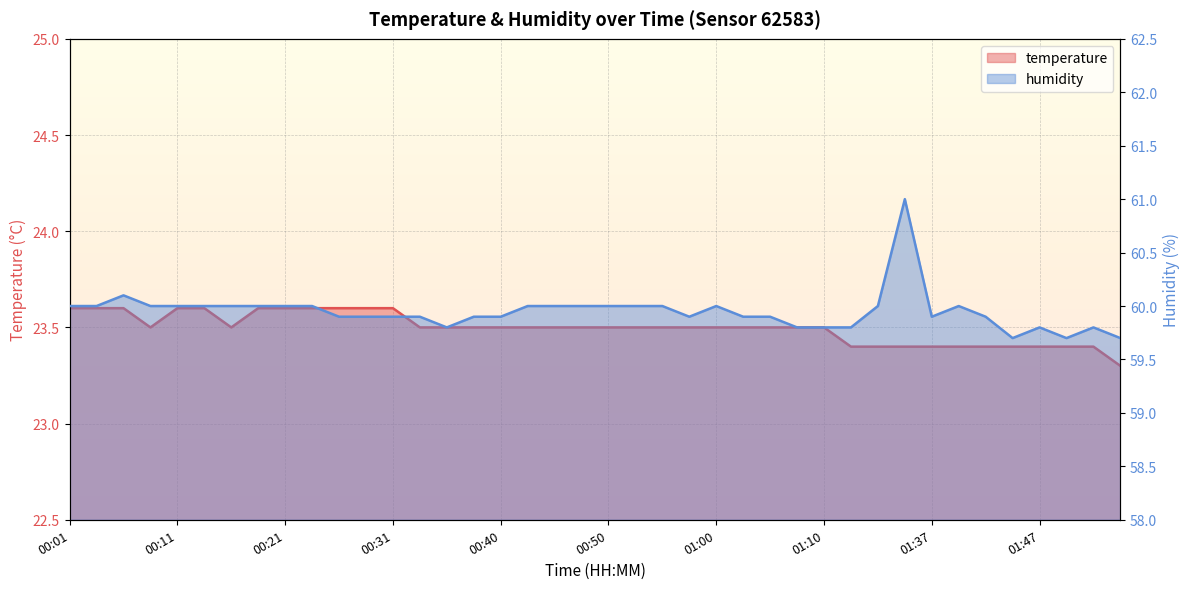

What are all the series names shown in the legend?

temperature, humidity